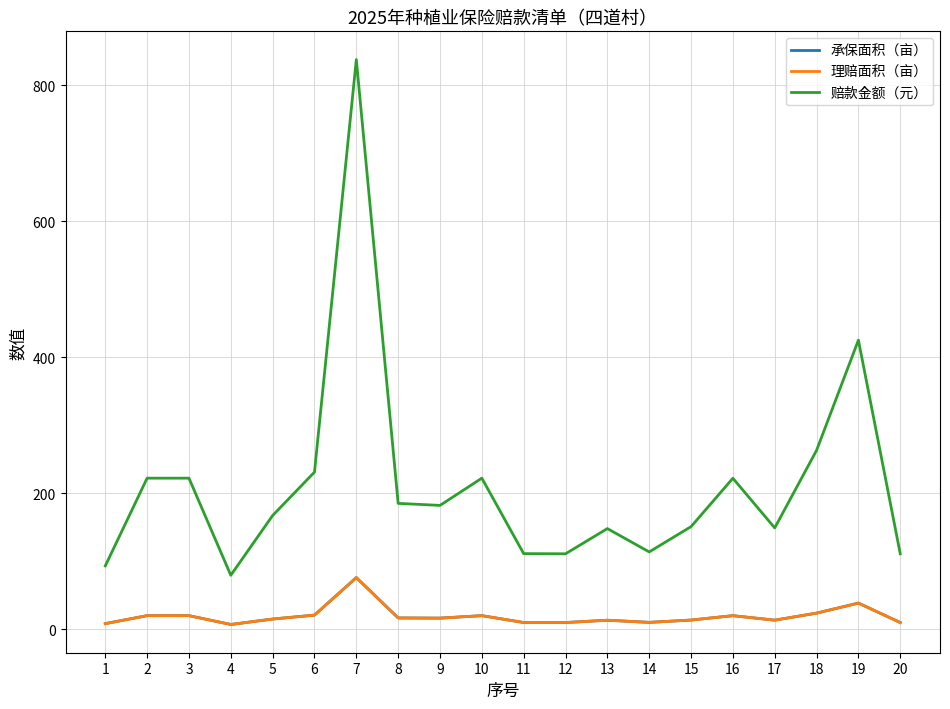

Which series has the widest spread of values?

赔款金额（元）